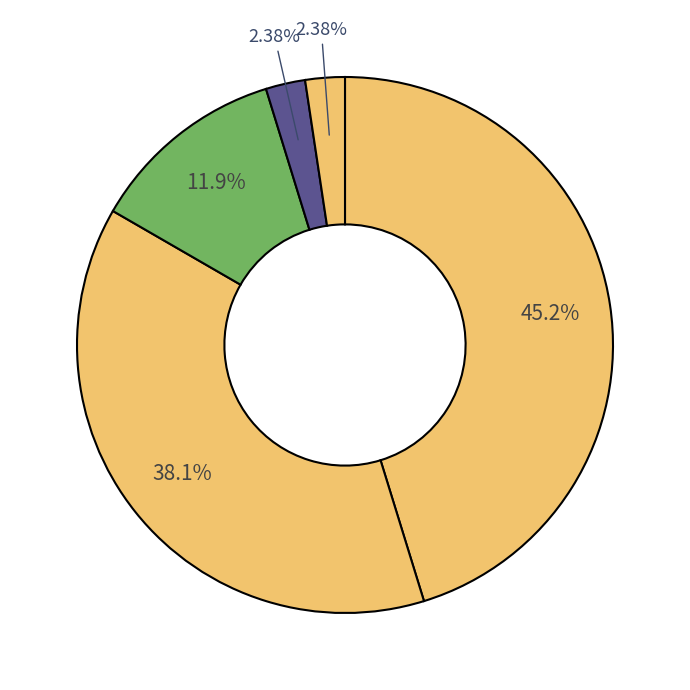

How many segments does this pie chart have?

5